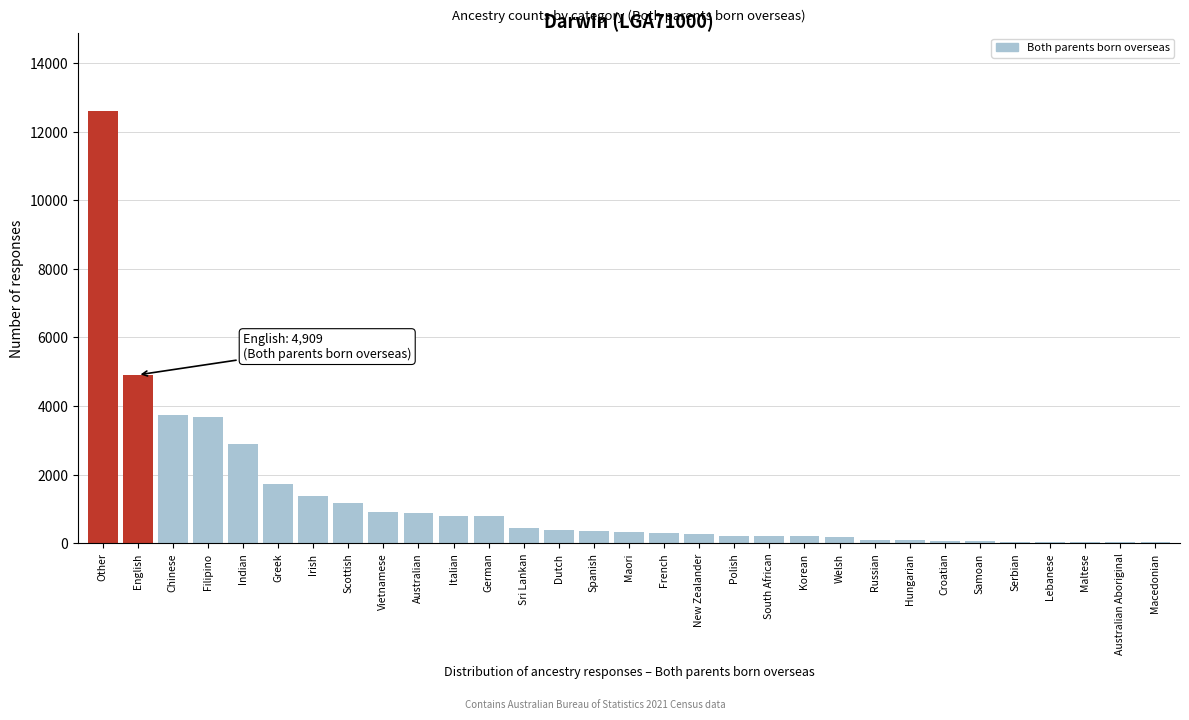

At which label is the value closest to 6315?

English